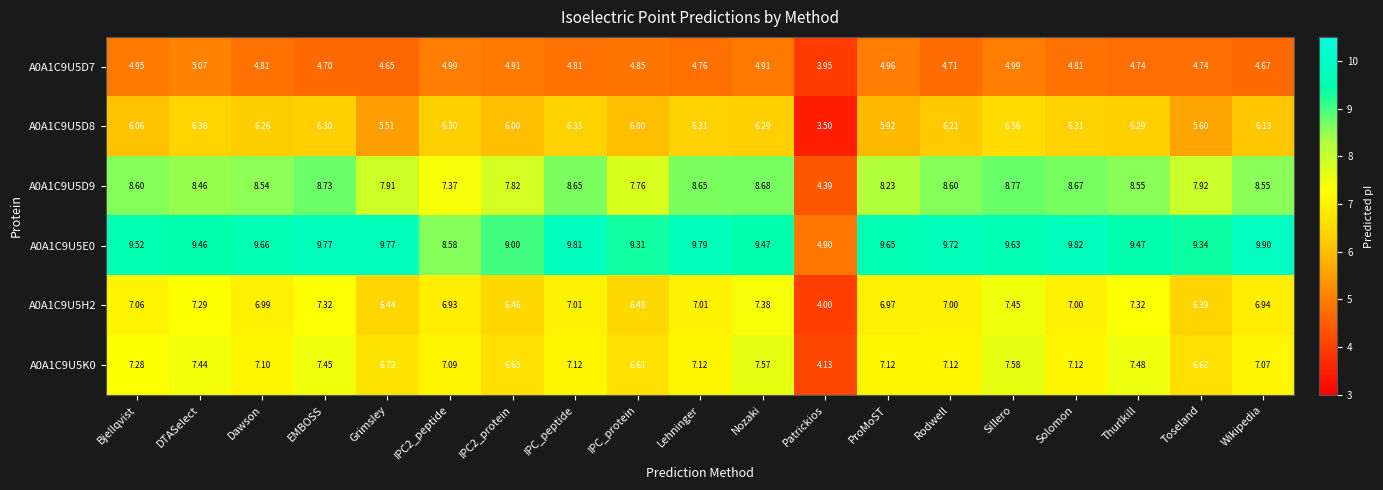

At which category is the sum across all series the highest?

Sillero